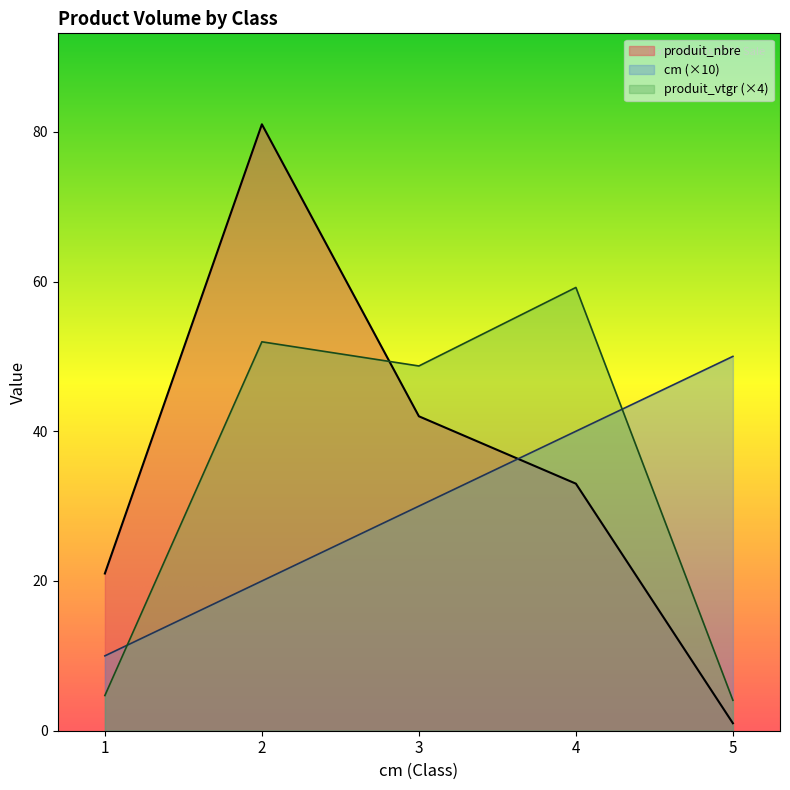

The produit_nbre series shows 45.6 at 4. True or false?

False